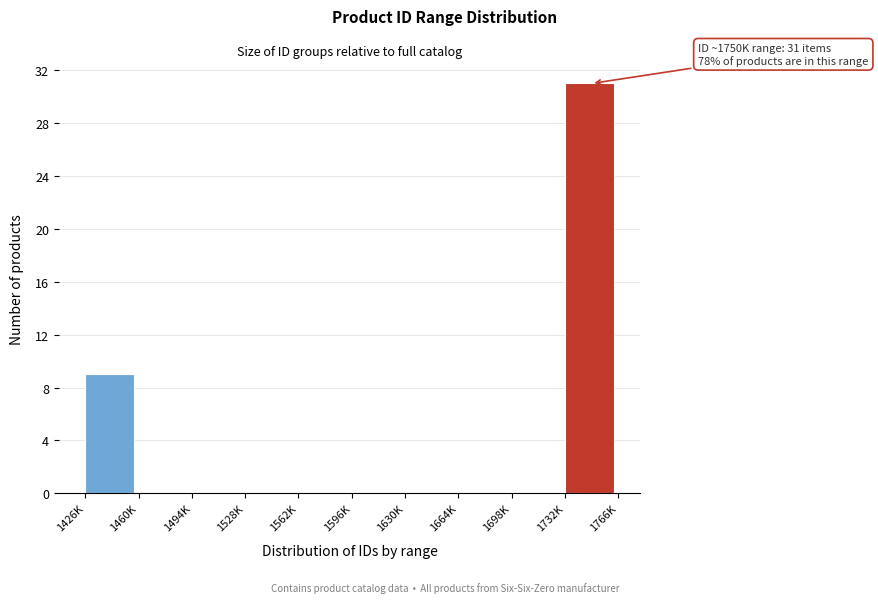

Reading left to right, extract all data points from this chart.

1426K=9	1460K=0	1494K=0	1528K=0	1562K=0	1596K=0	1630K=0	1664K=0	1698K=0	1732K=31